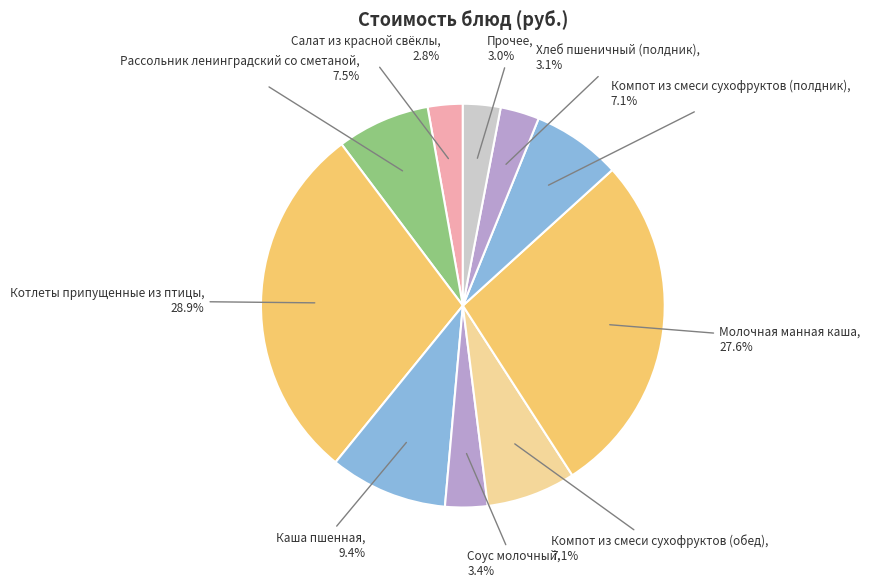

Which slice is the largest?

Котлеты припущенные из птицы